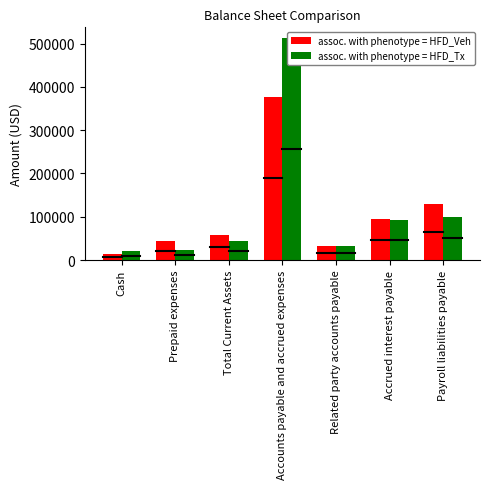

How many bars are there in each group?

2